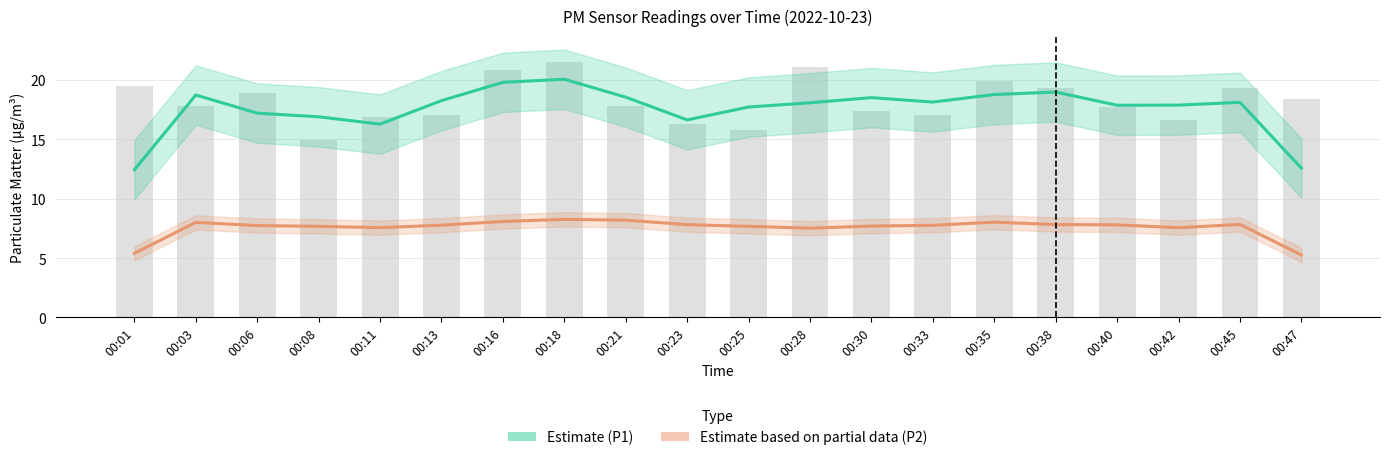

What is the spread (max minus min) of values at 00:40?

10.1